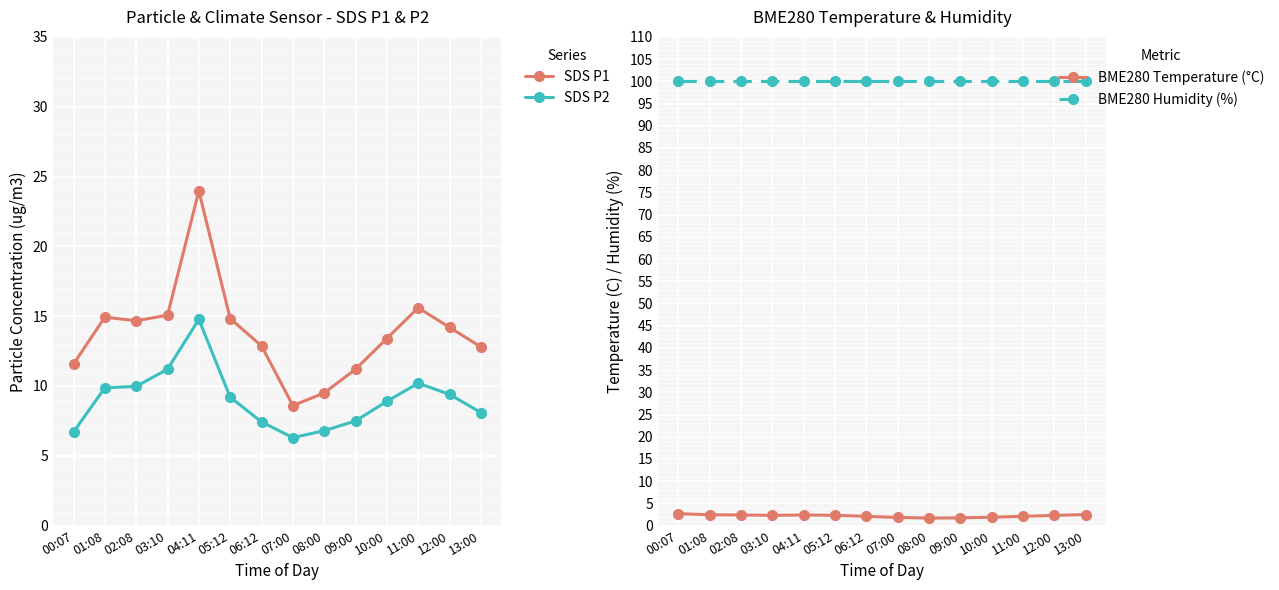

The BME280 Temperature (°C) series shows 0.8 at 04:11. True or false?

False